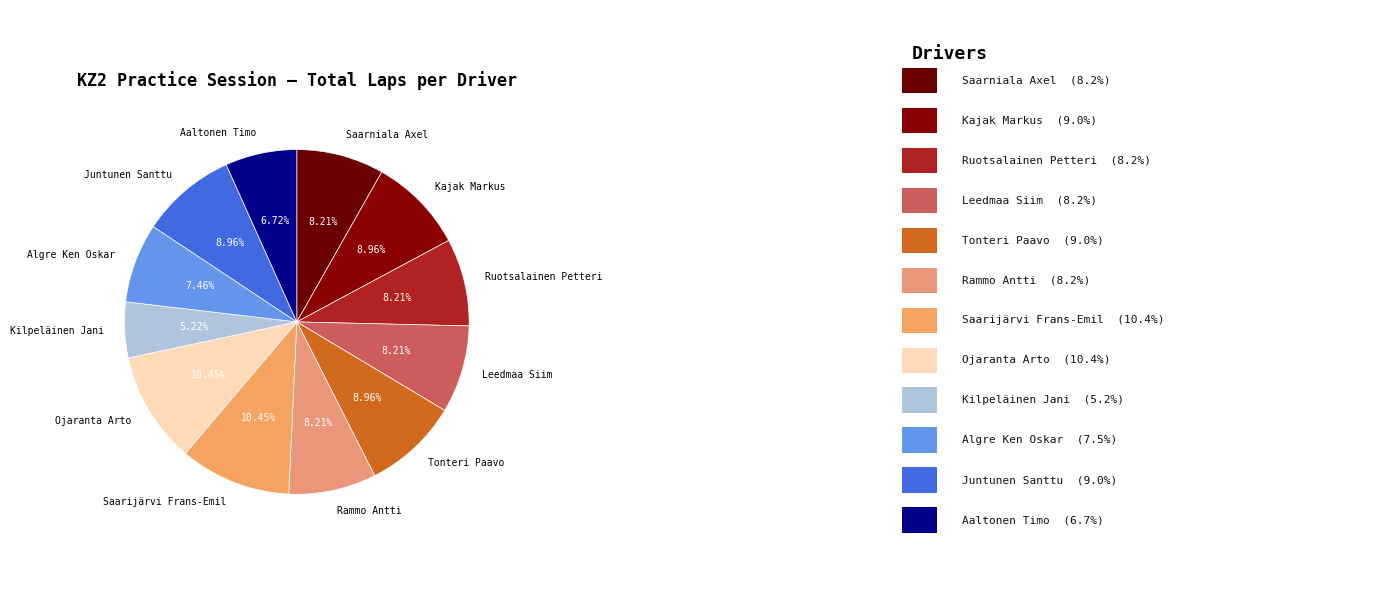

What is the smallest slice in the pie chart?

Kilpeläinen Jani